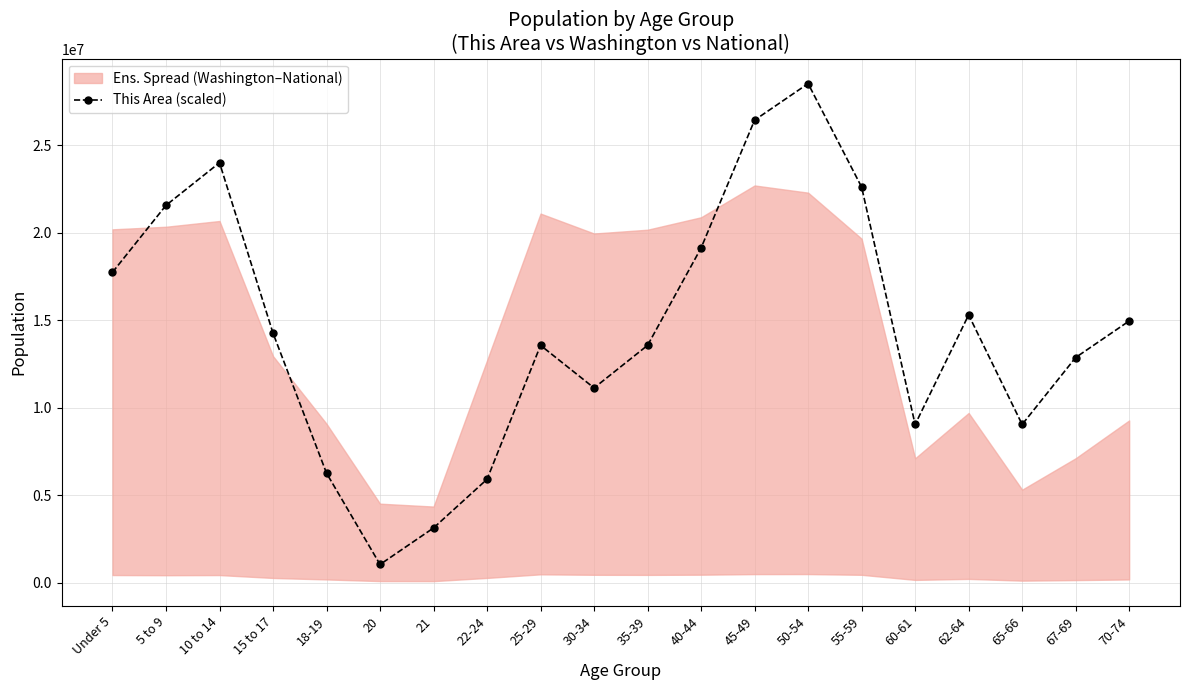

What is the value of the 14th point from the left?

28531967.2